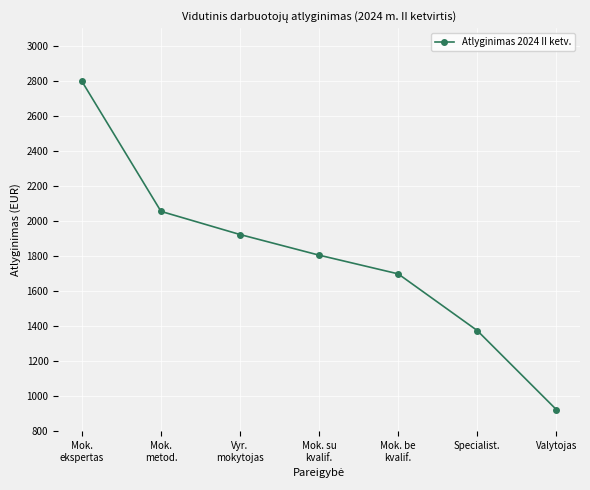

Which category has the lowest value across all series?

Valytojas